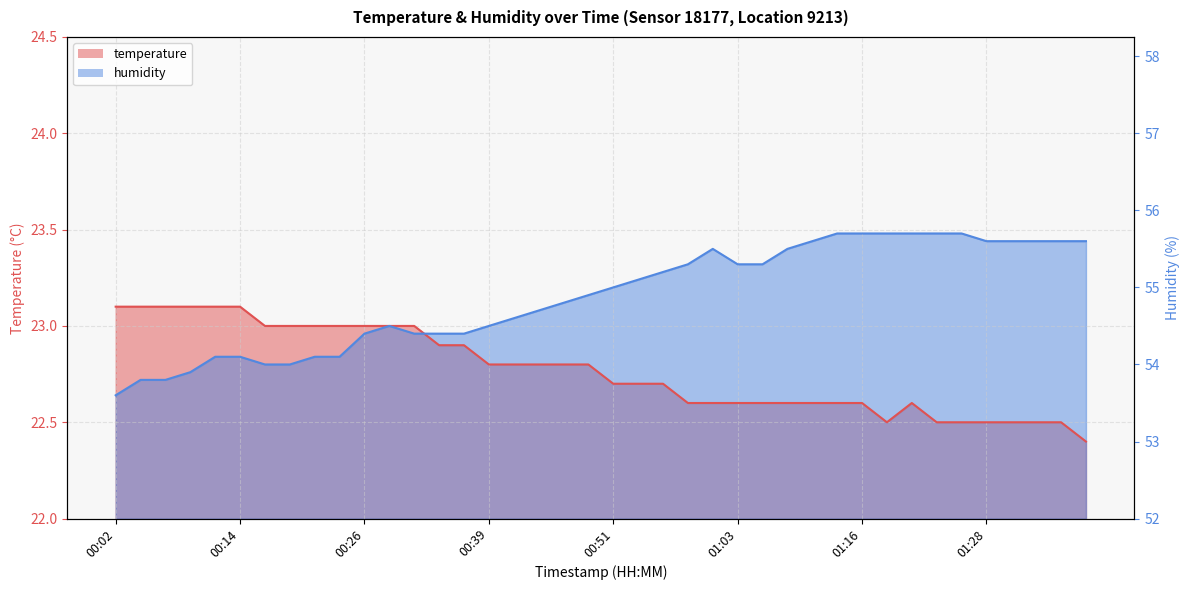

How many categories are shown in the chart?

40